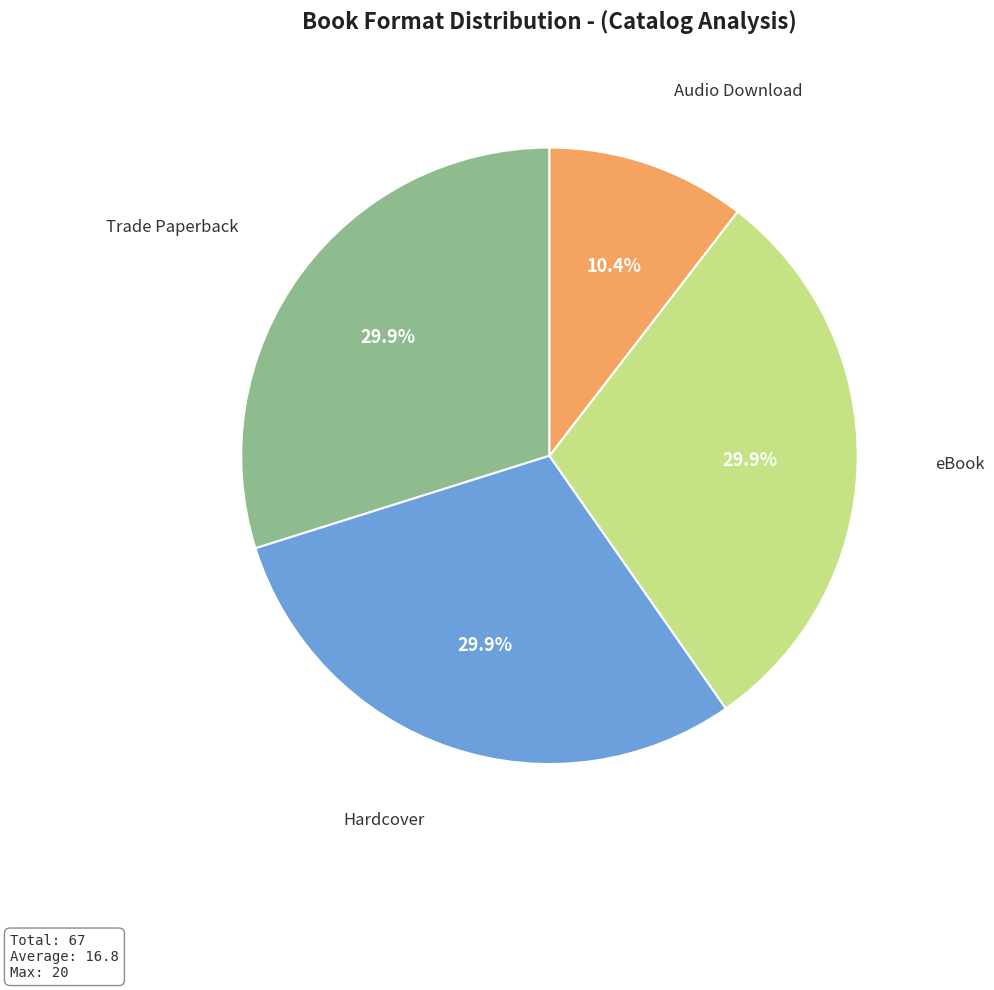

True or false: Trade Paperback accounts for 39% of the total.

False